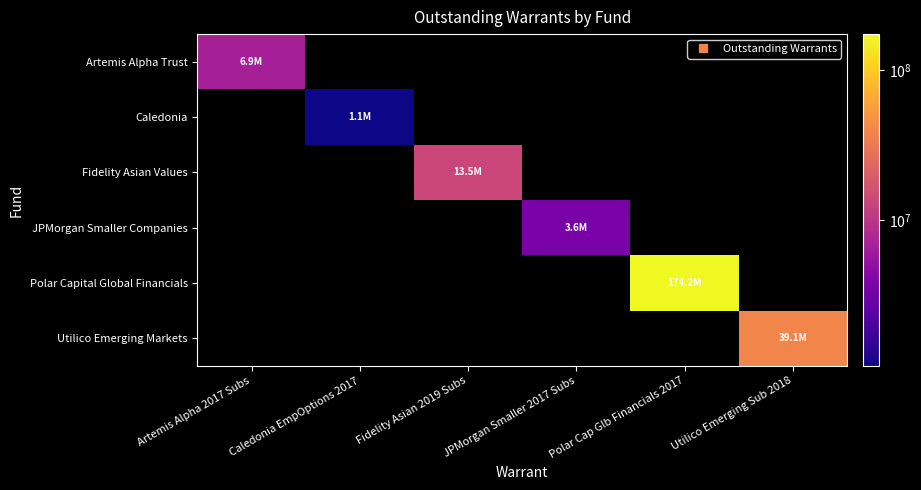

Between Fidelity Asian 2019 Subs and Polar Cap Glb Financials 2017, which is larger?

Fidelity Asian 2019 Subs